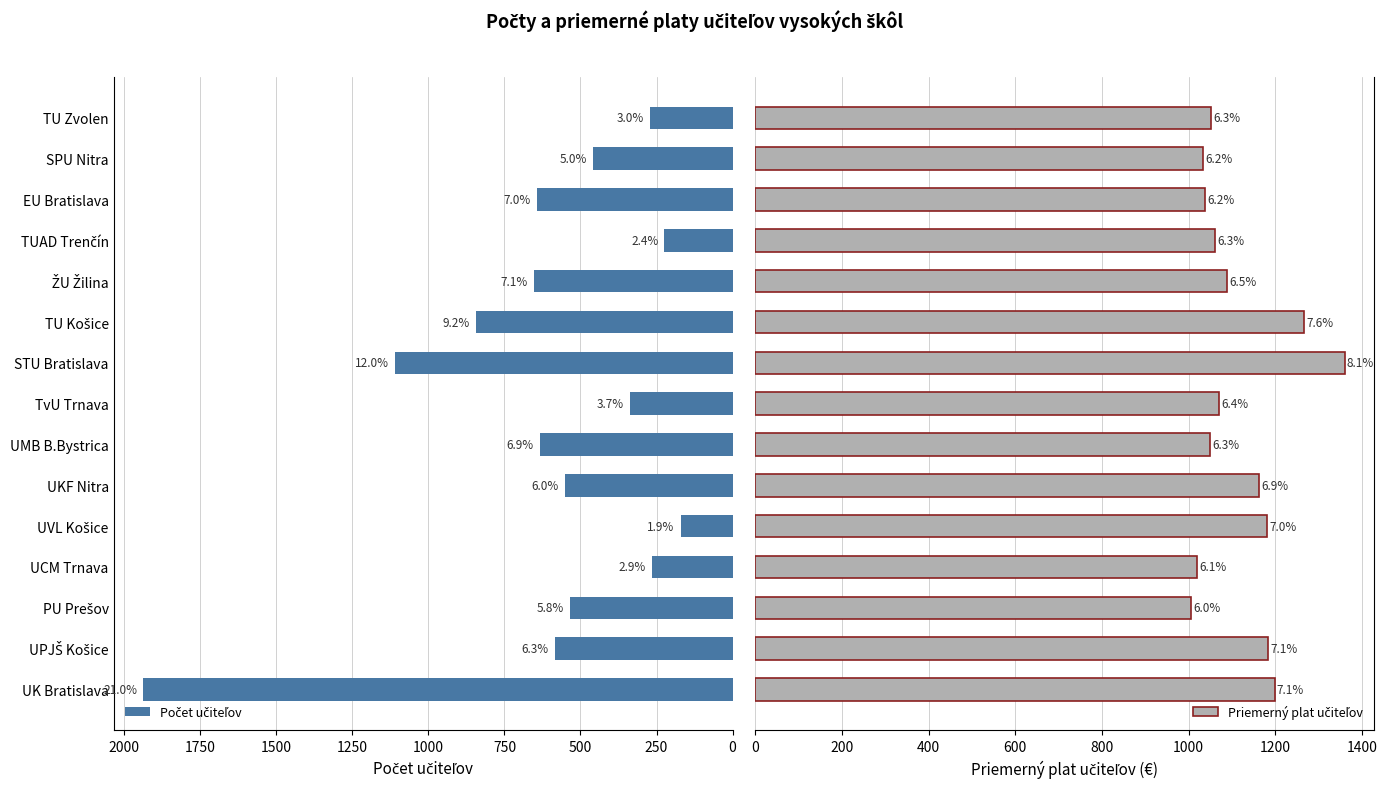

What are all the series names shown in the legend?

Počet učiteľov, Priemerný plat učiteľov